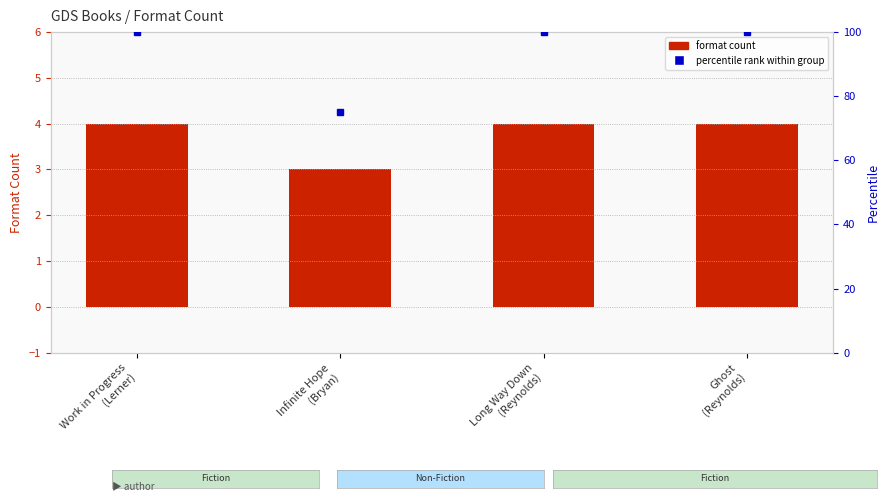

The value at Long Way Down
(Reynolds) is 6. True or false?

False